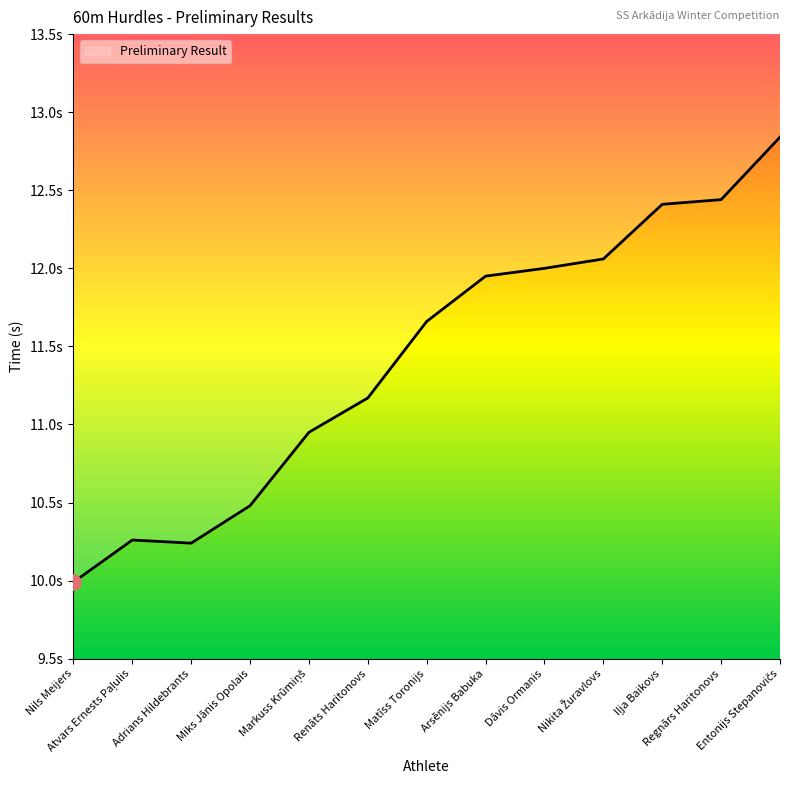

What is the change in value from Nils Meijers to Regnārs Haritonovs?

+2.4